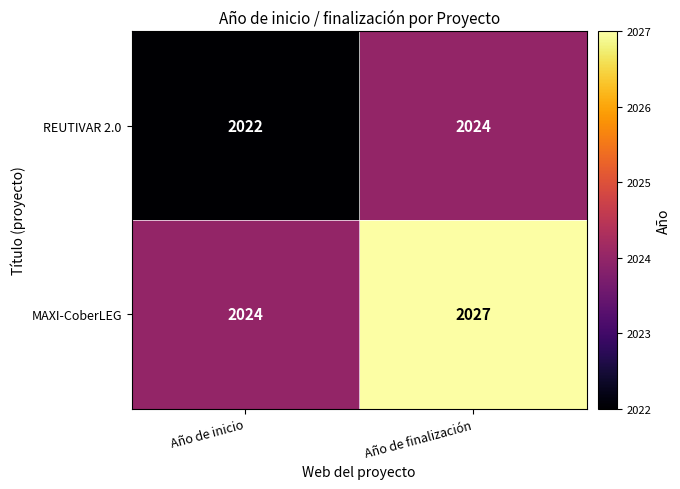

What is the total value across all series at Año de inicio?

4046